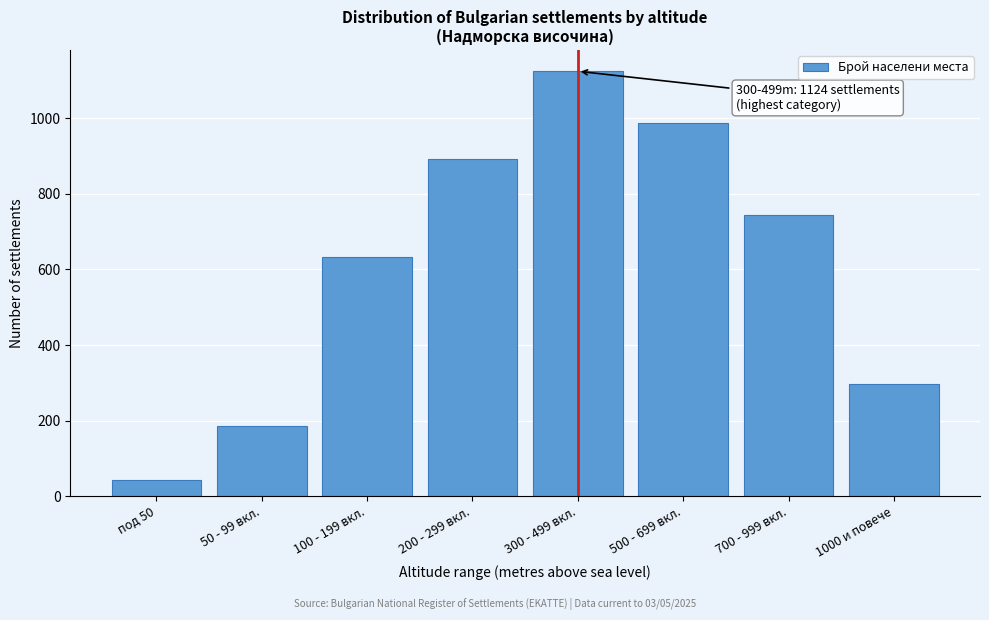

Reading right to left, extract all data points from this chart.

298	743	987	1124	891	634	187	42